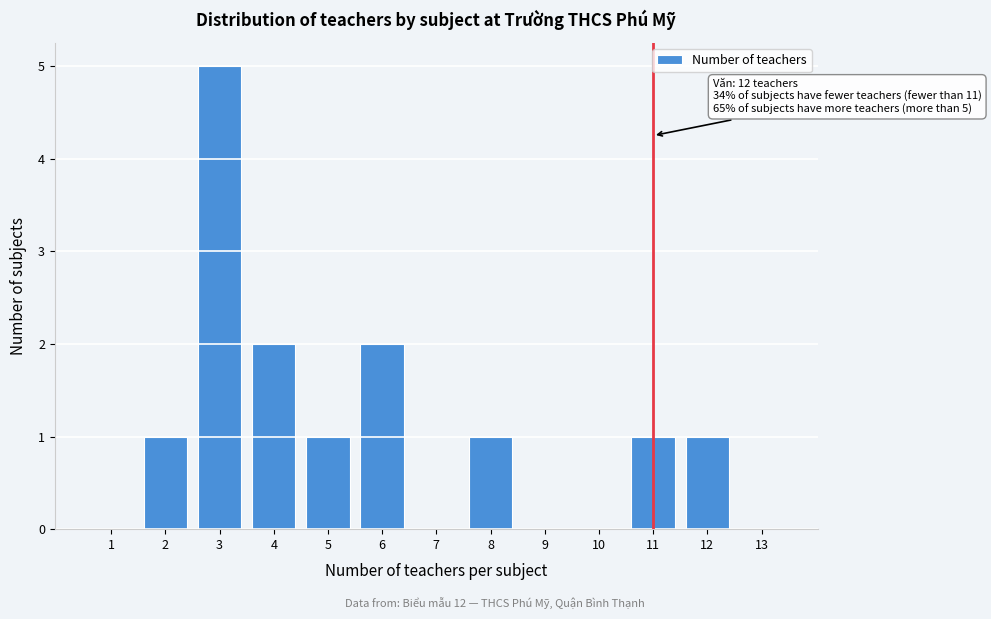

Reading left to right, what are all the values shown in this chart?

1=0	2=1	3=5	4=2	5=1	6=2	7=0	8=1	9=0	10=0	11=1	12=1	13=0